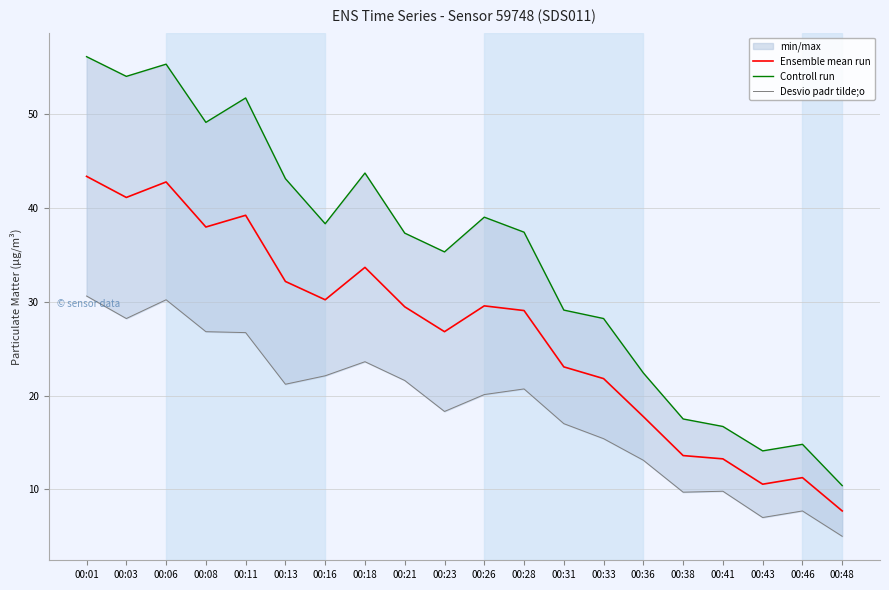

What is the value of the Ensemble mean run point at the 7th from the left?

30.2